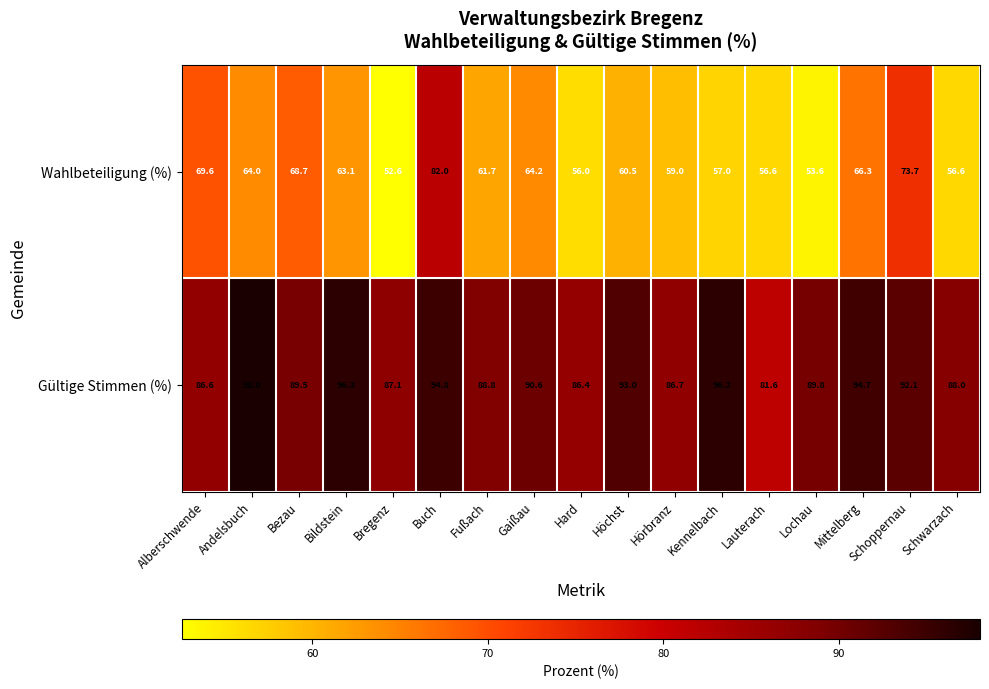

What is the total value across all series at Bregenz?

139.7